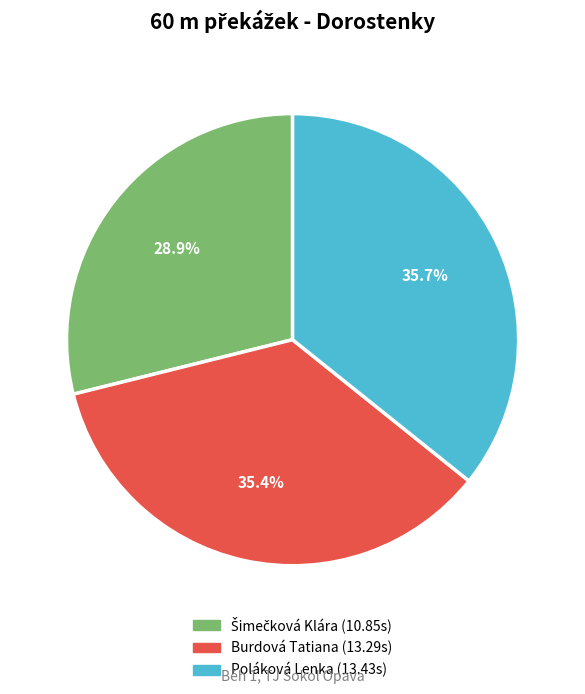

Count the number of slices in the pie.

3